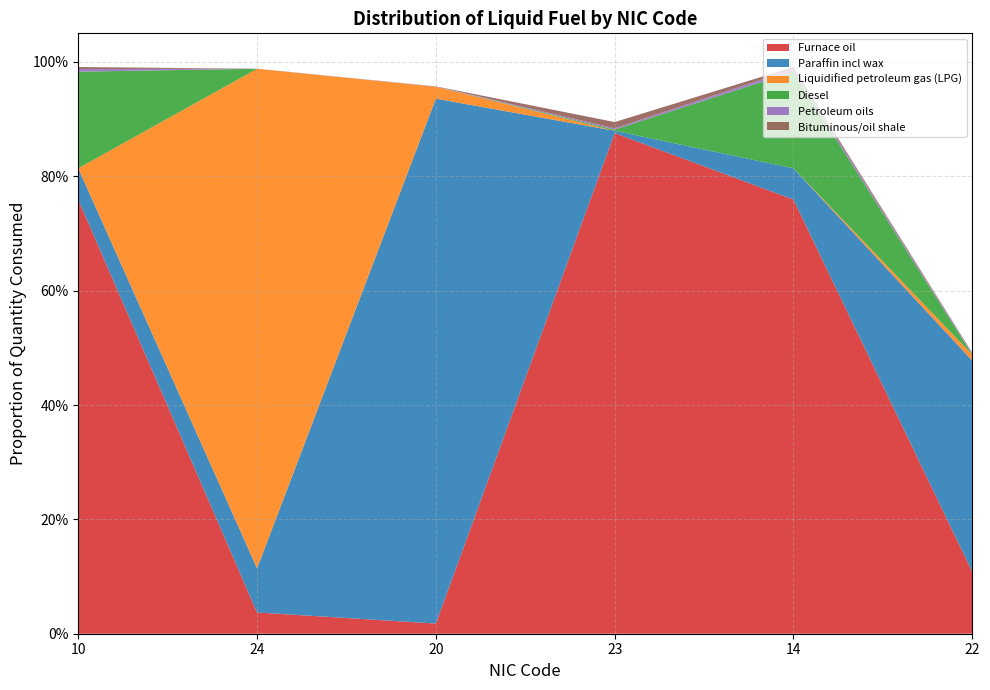

Reading right to left, transcribe all the data shown in this chart.

Furnace oil: 0.1	0.8	0.9	0.0	0.0	0.8
Paraffin incl wax: 0.4	0.1	0.0	0.9	0.1	0.1
Liquidified petroleum gas (LPG): 0.0	0.0	0.0	0.0	0.9	0.0
Diesel: 0.0	0.2	0.0	0.0	0.0	0.2
Petroleum oils: 0.0	0.0	0.0	0.0	0.0	0.0
Bituminous/oil shale: 0.0	0.0	0.0	0.0	0.0	0.0